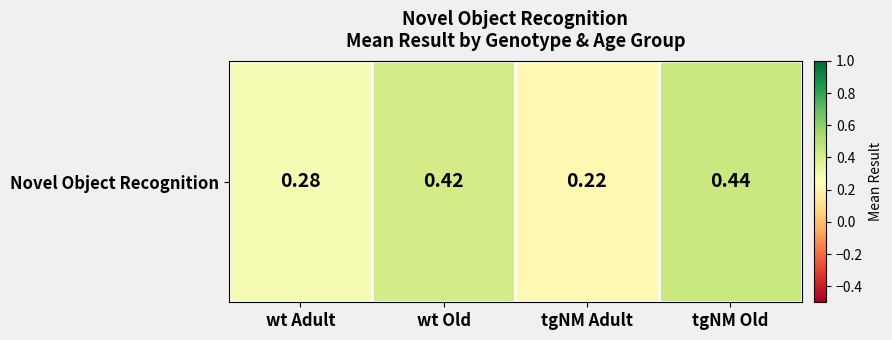

Reading left to right, extract all data points from this chart.

0.3	0.4	0.2	0.4